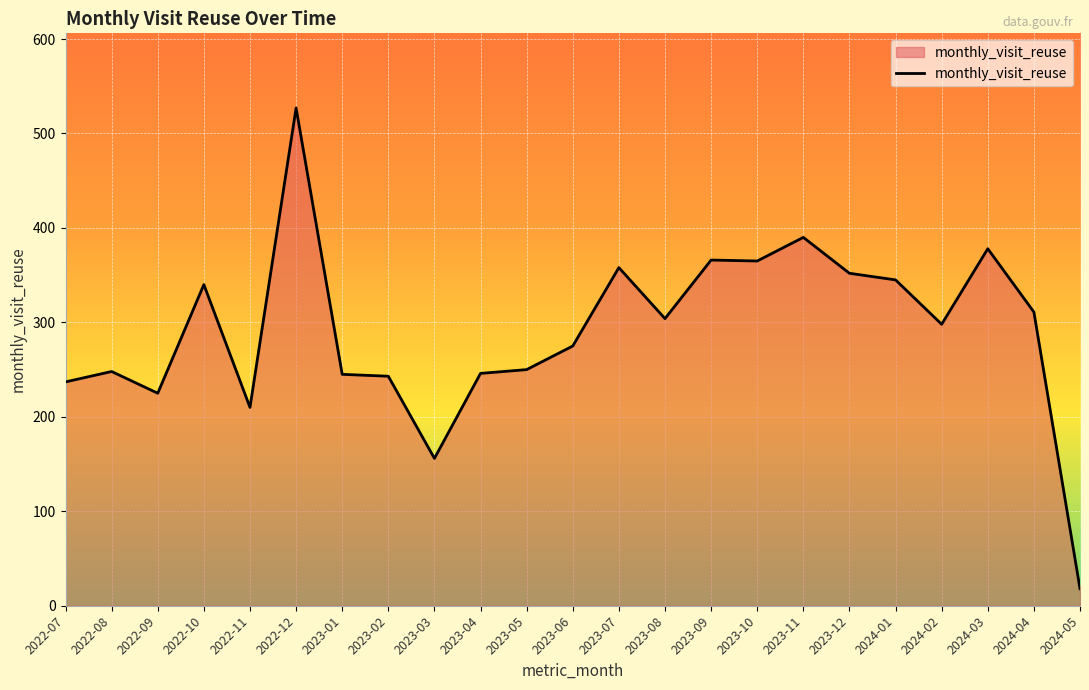

At which category does the data reach its first local peak?

2022-08